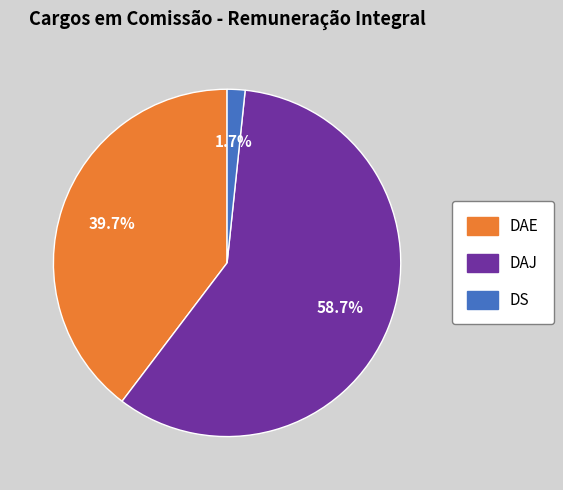

How many slices are in this pie chart?

3